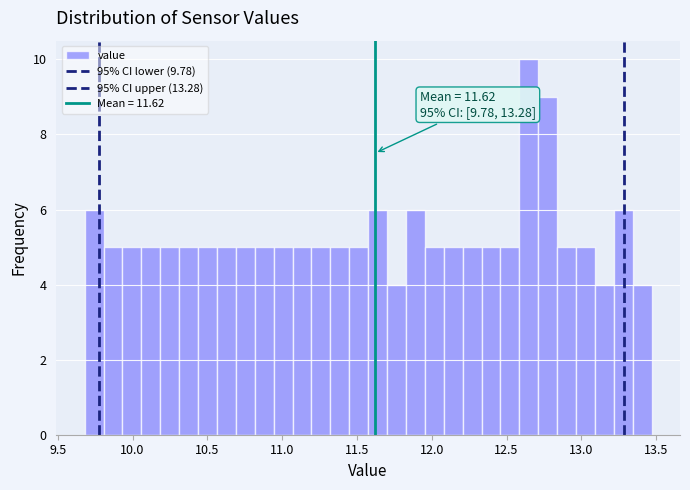

Read against the x-axis, roughly where is the centre of the tallest bar?

12.65